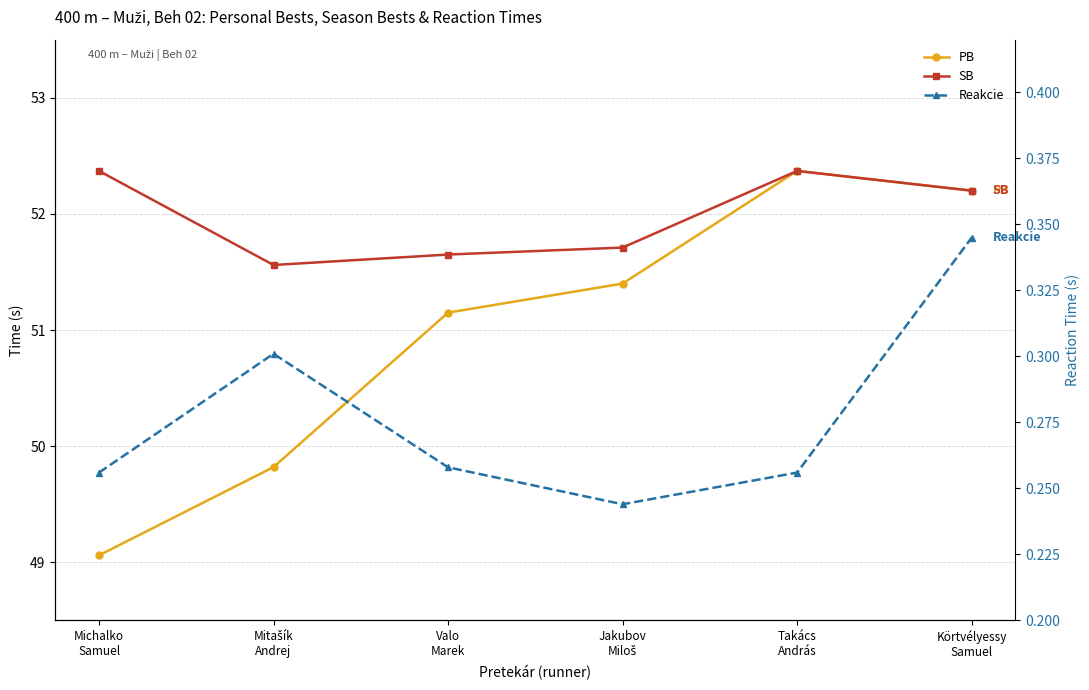

True or false: PB has more than 0 points higher than both neighbors.

True